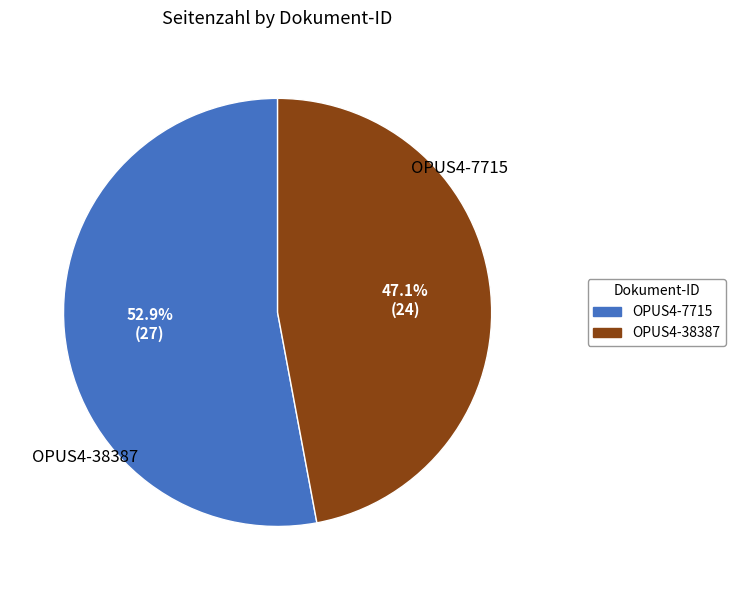

Is it true that OPUS4-38387 is 47% of the pie?

True